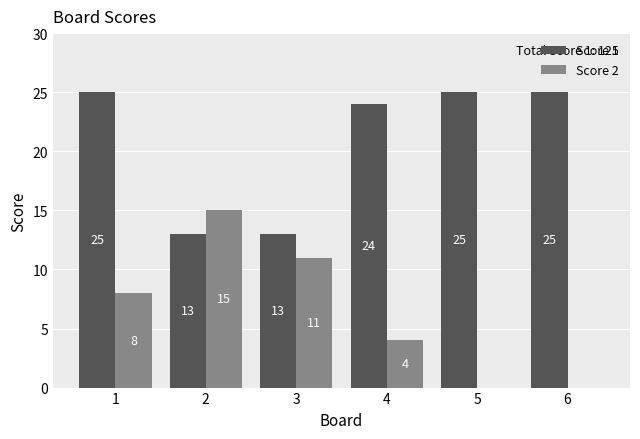

What is the total value across all series at 4?

28